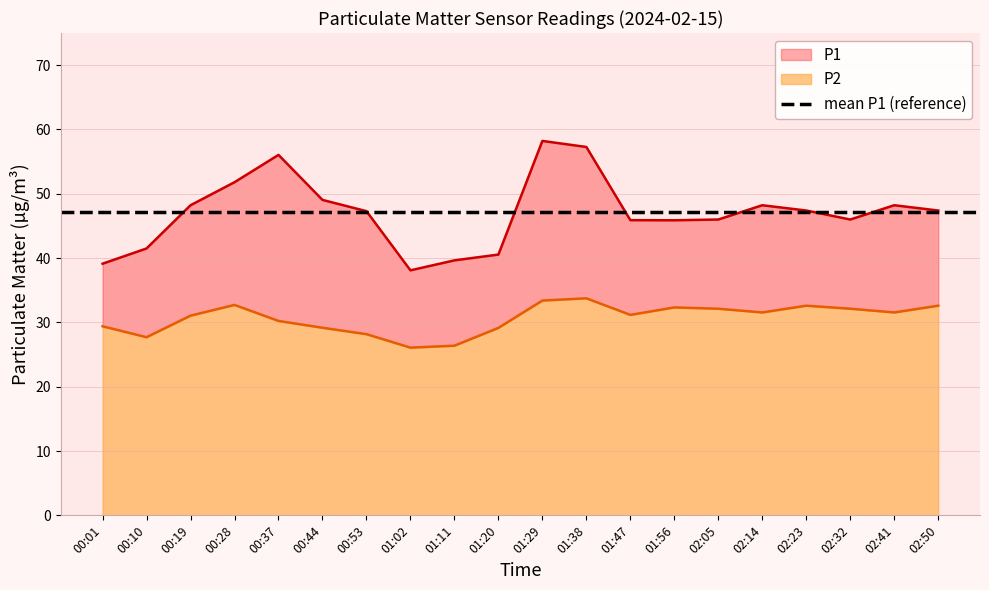

The value of P1 at 02:50 is 47.4. True or false?

True